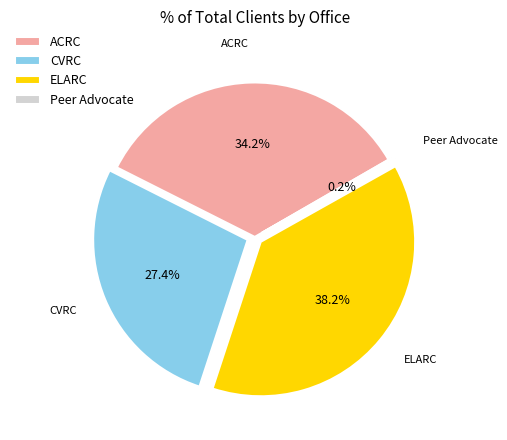

Between ELARC and ACRC, which is larger?

ELARC